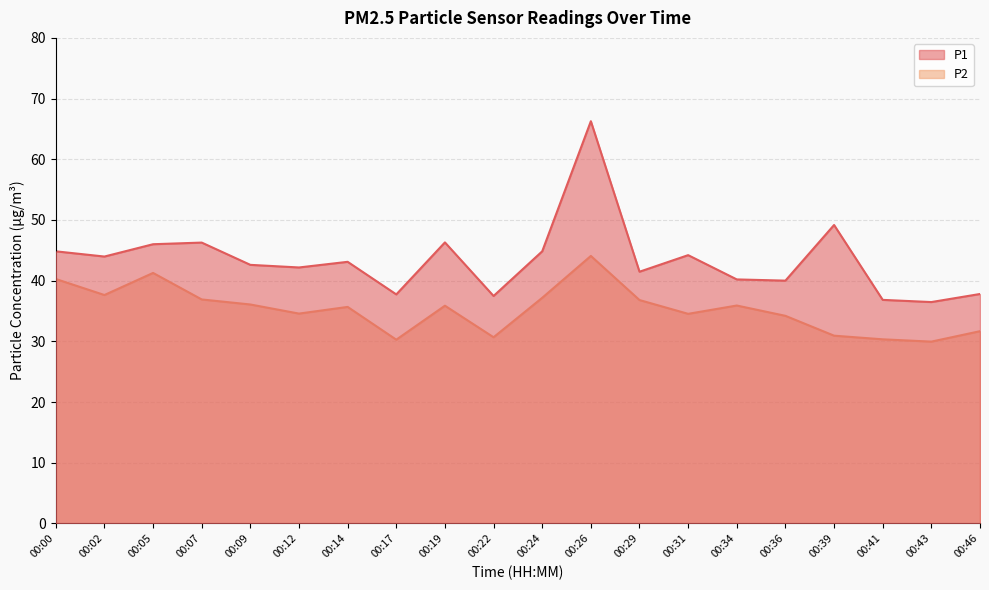

True or false: P1 and P2 intersect in this chart.

False